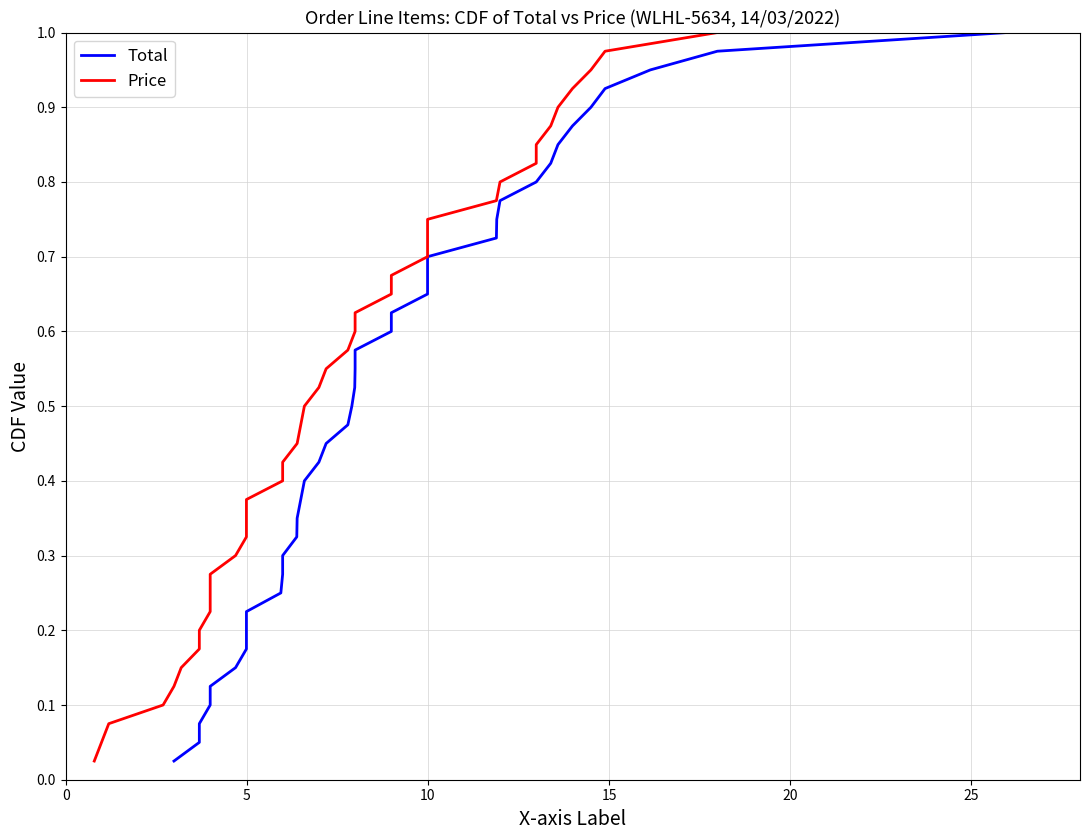

Reading right to left, transcribe all the data shown in this chart.

Total: 1.0	1.0	0.9	0.9	0.9	0.9	0.8	0.8	0.8	0.8	0.8	0.7	0.7	0.7	0.7	0.6	0.6	0.6	0.6	0.5	0.5	0.5	0.5	0.4	0.4	0.4	0.3	0.3	0.3	0.3	0.2	0.2	0.2	0.2	0.1	0.1	0.1	0.1	0.1	0.0
Price: 1.0	1.0	0.9	0.9	0.9	0.9	0.8	0.8	0.8	0.8	0.8	0.7	0.7	0.7	0.7	0.6	0.6	0.6	0.6	0.5	0.5	0.5	0.5	0.4	0.4	0.4	0.3	0.3	0.3	0.3	0.2	0.2	0.2	0.2	0.1	0.1	0.1	0.1	0.1	0.0